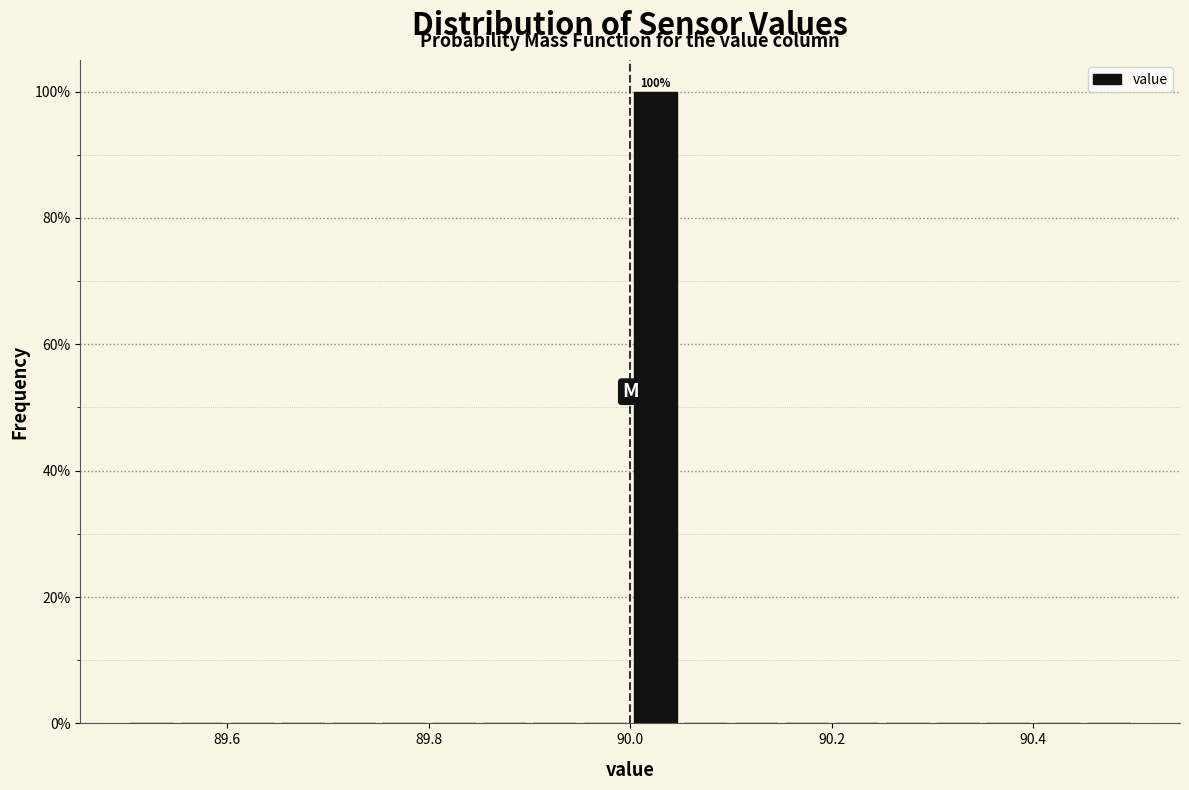

Read against the x-axis, roughly where is the centre of the tallest bar?

90.02